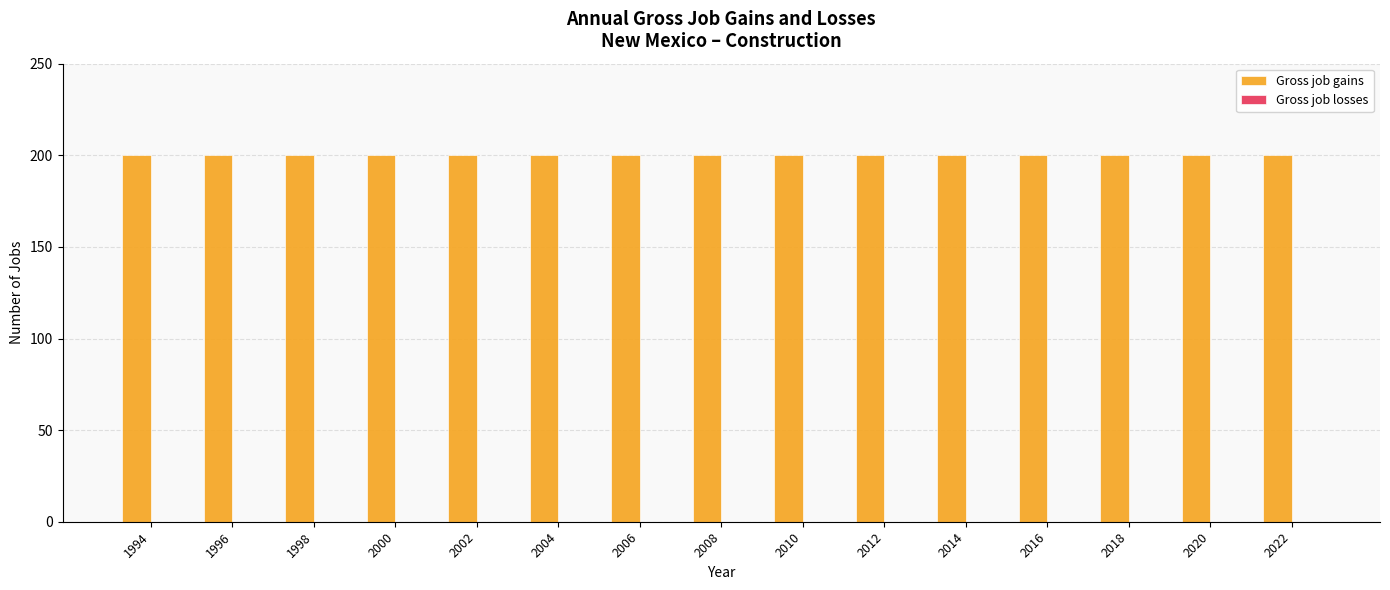

List the labels in order of Gross job gains value, smallest first.

1994, 1996, 1998, 2000, 2002, 2004, 2006, 2008, 2010, 2012, 2014, 2016, 2018, 2020, 2022